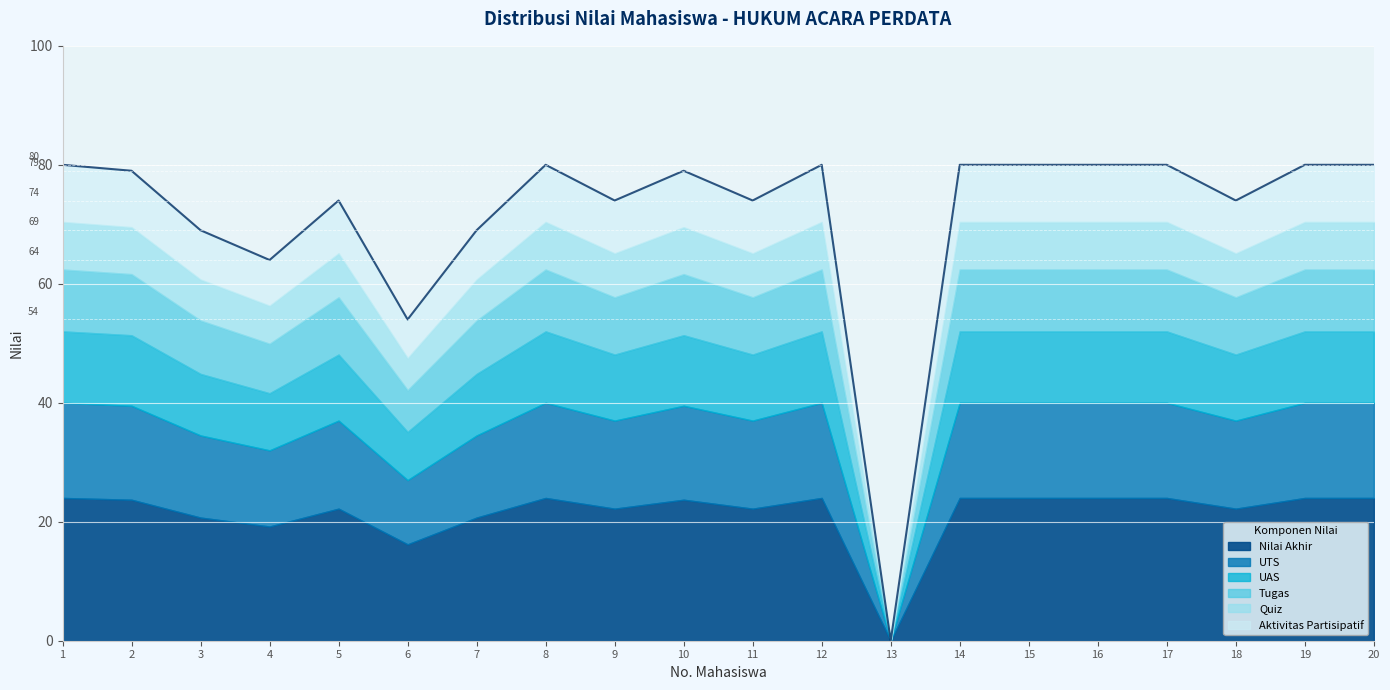

At which label does Nilai Akhir reach its peak?

1